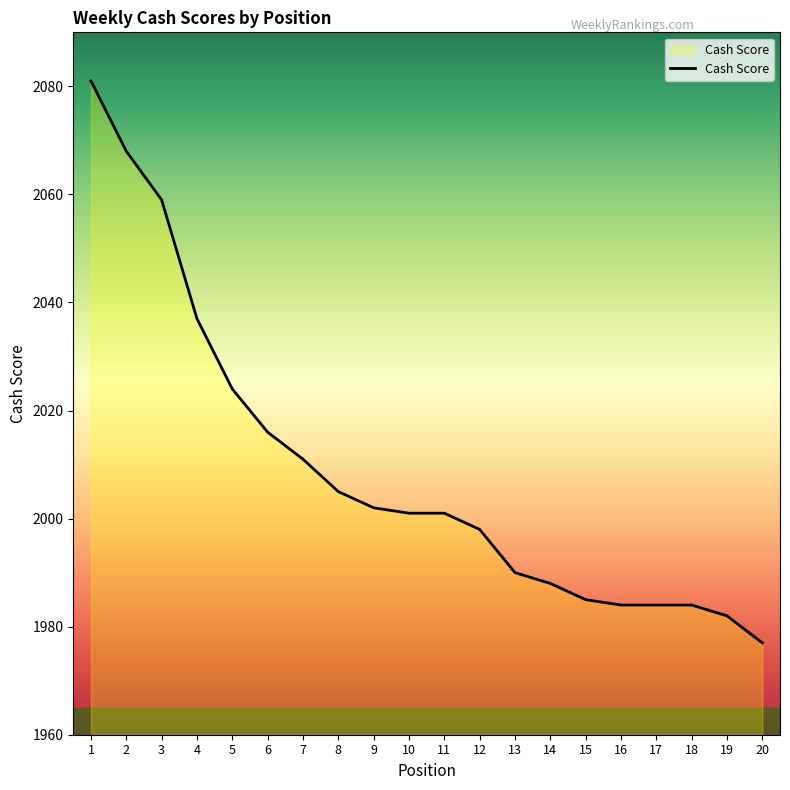

What is the greatest value displayed?

2081